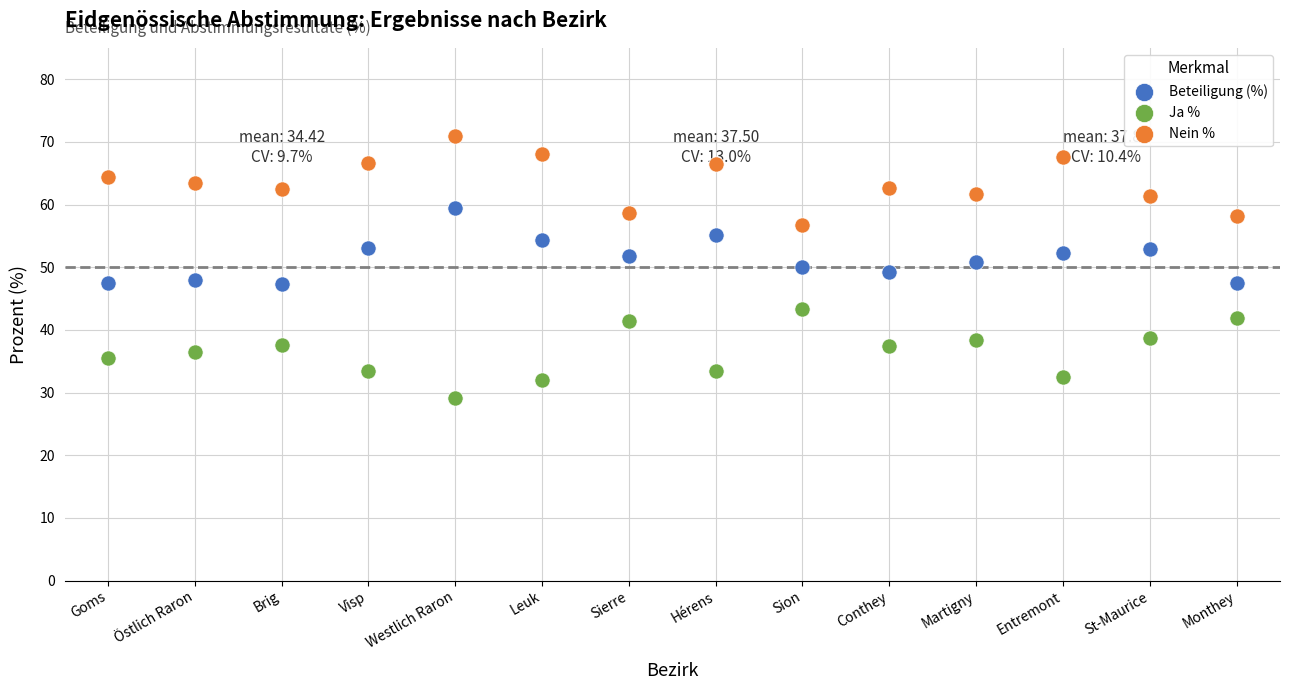

Across all data points, what is the range of Y values (max minus min)?

41.8